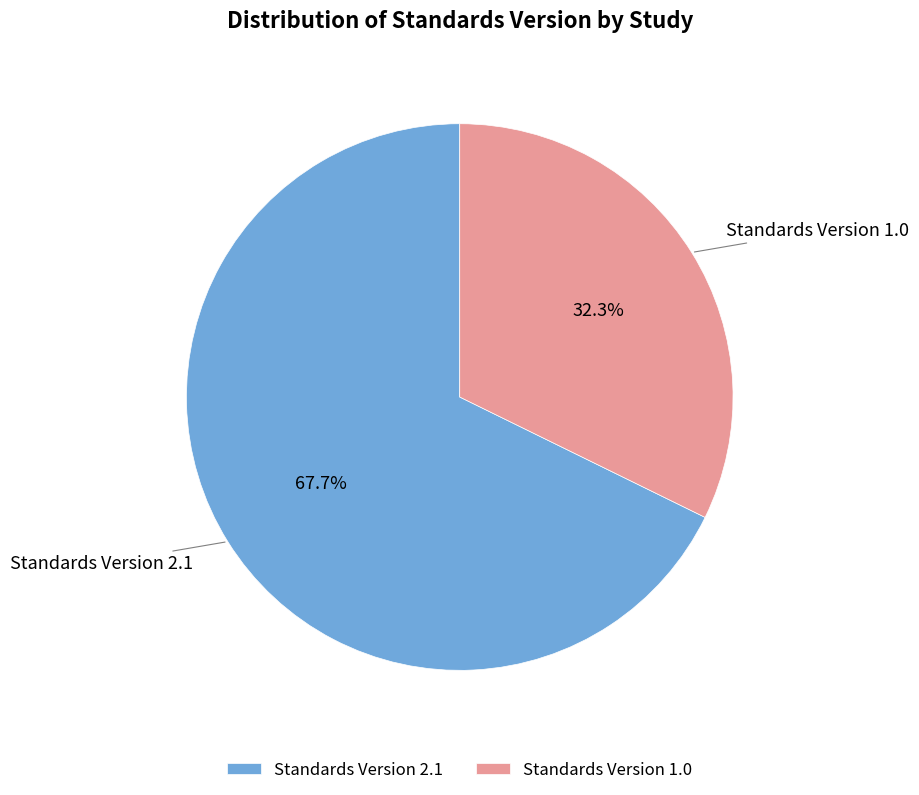

What is the largest slice in the pie chart?

Standards Version 2.1